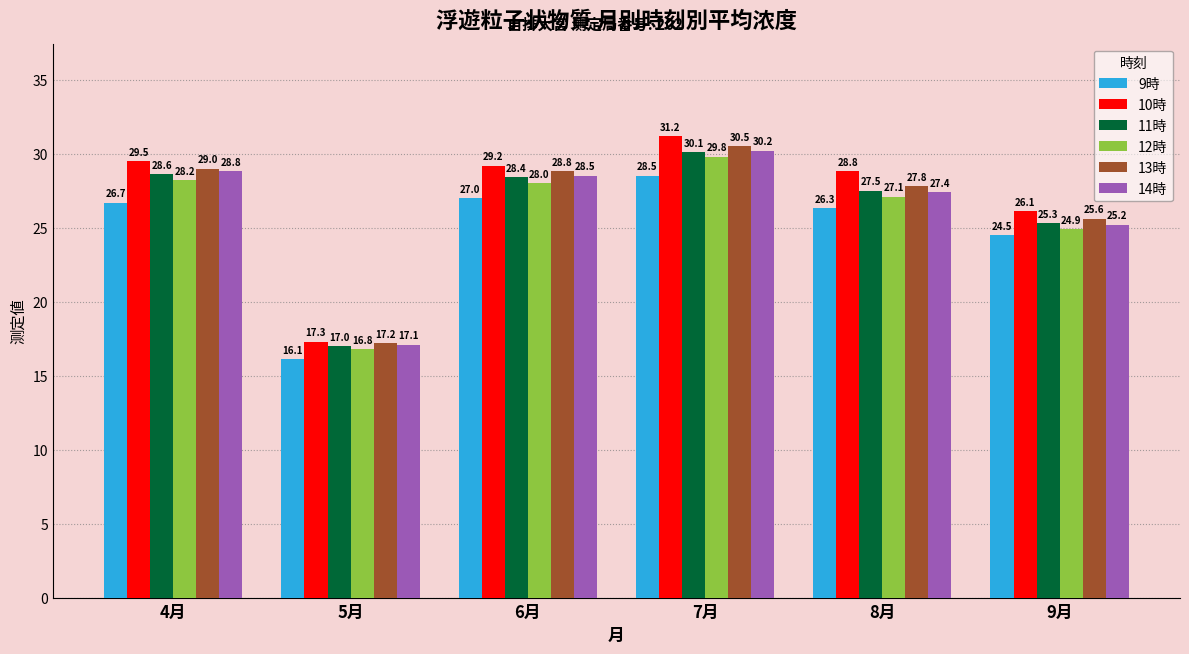

List the series in order of their peak value, lowest first.

9時, 12時, 11時, 14時, 13時, 10時